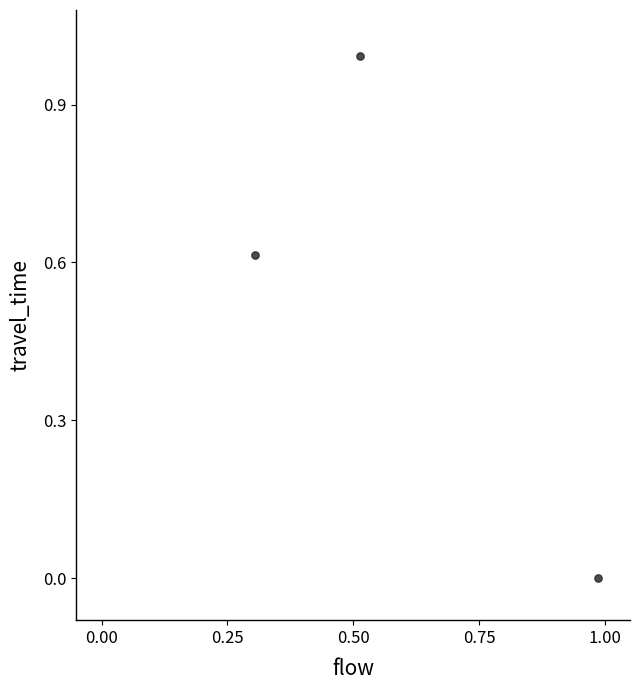

What is the average Y value?

0.5